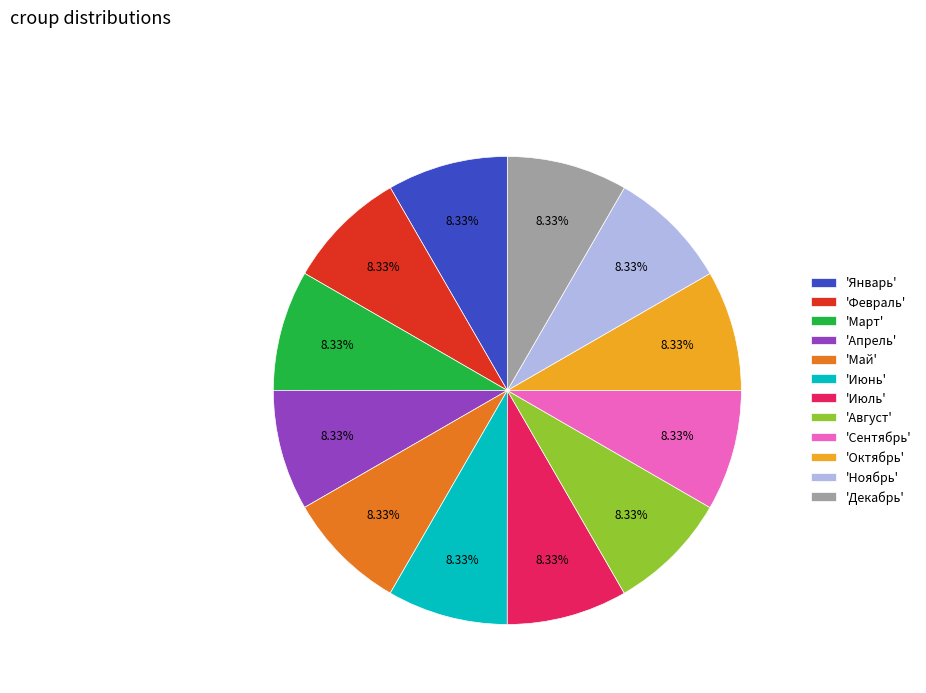

Does any single category account for the majority?

No